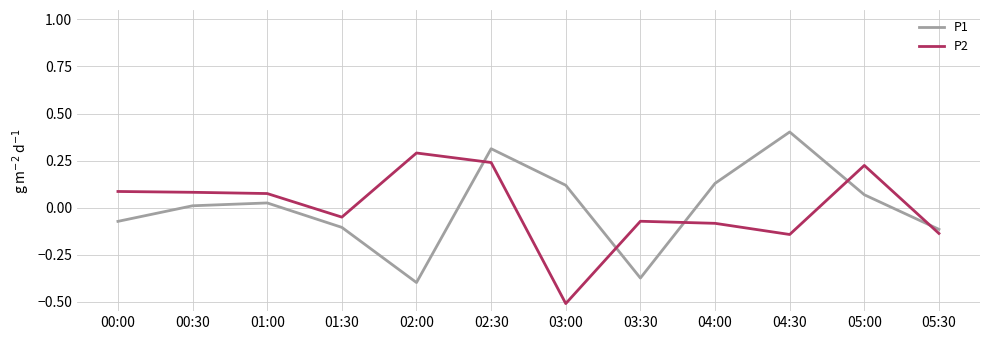

At which category is the sum across all series the highest?

02:30